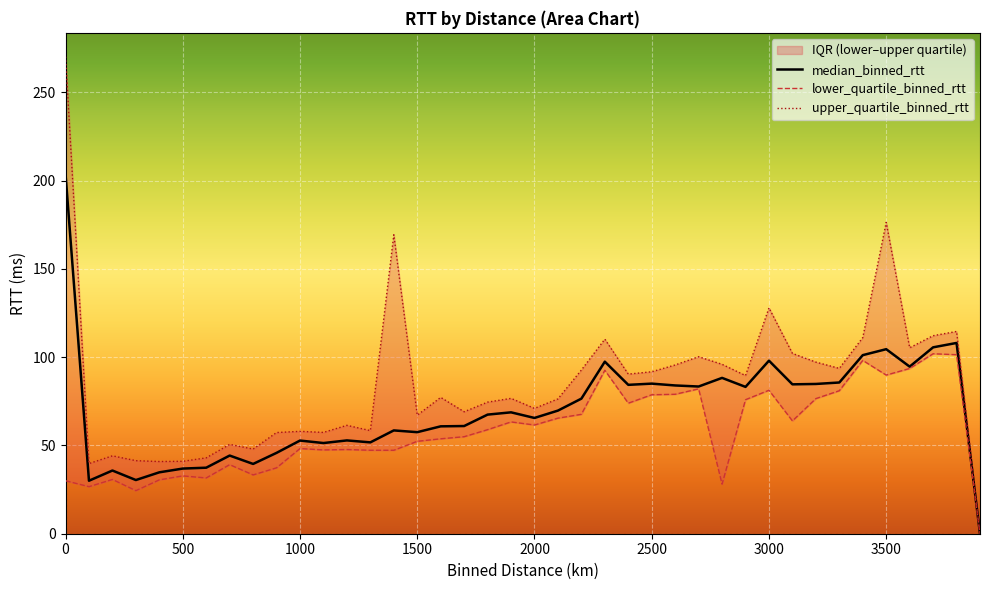

True or false: upper_quartile_binned_rtt has a value of 92.9 at 15.

False